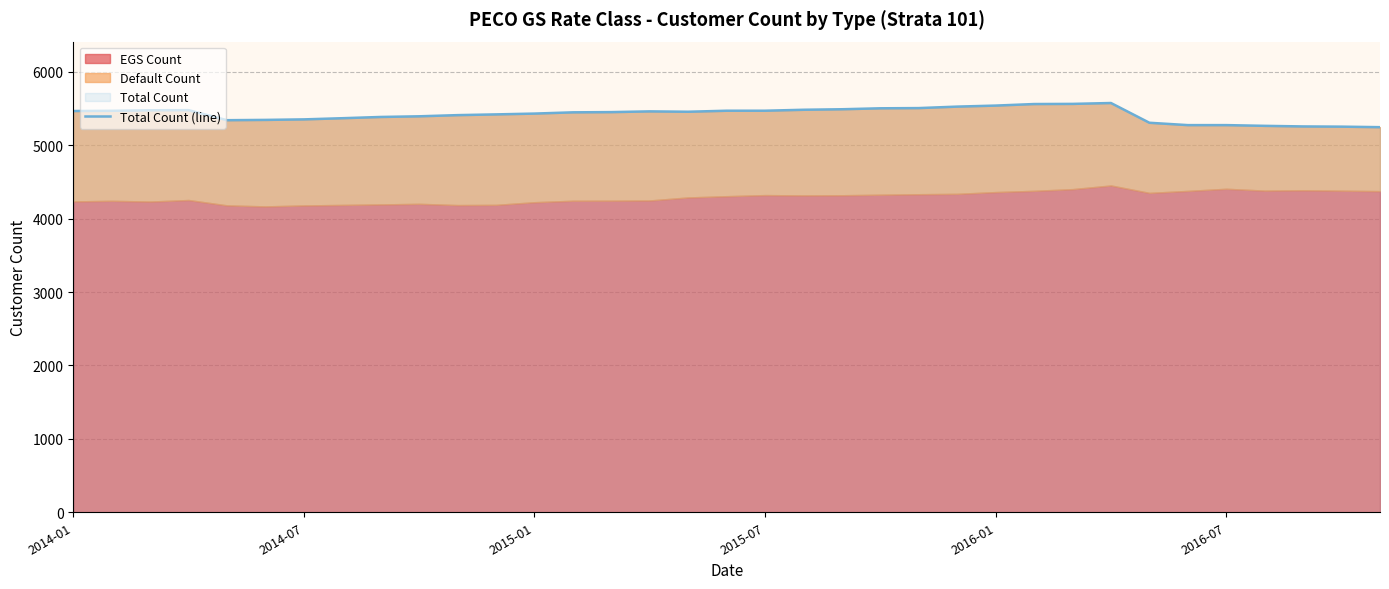

The value at 31 is 9432. True or false?

False